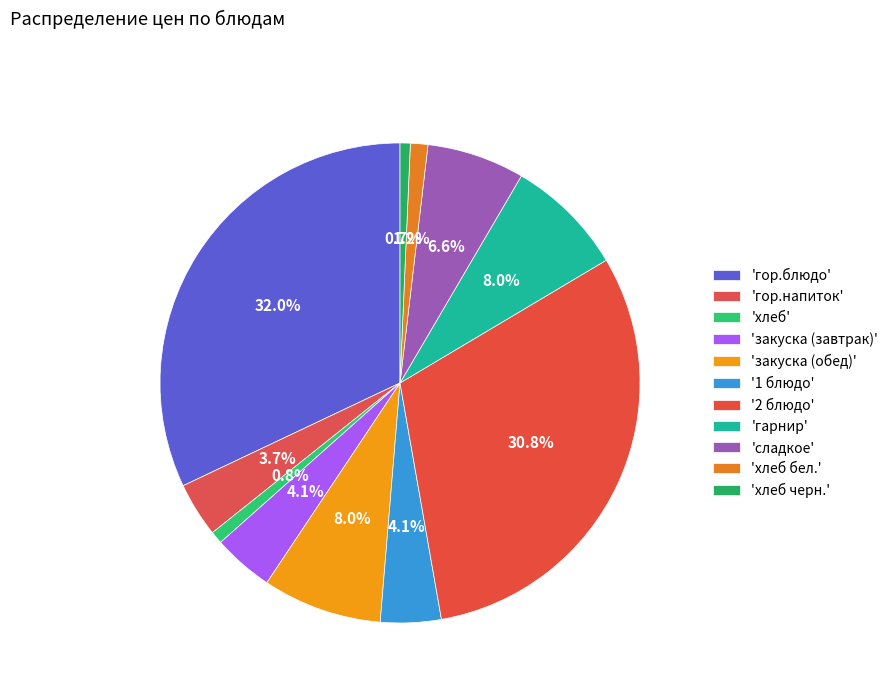

How many slices are in this pie chart?

11